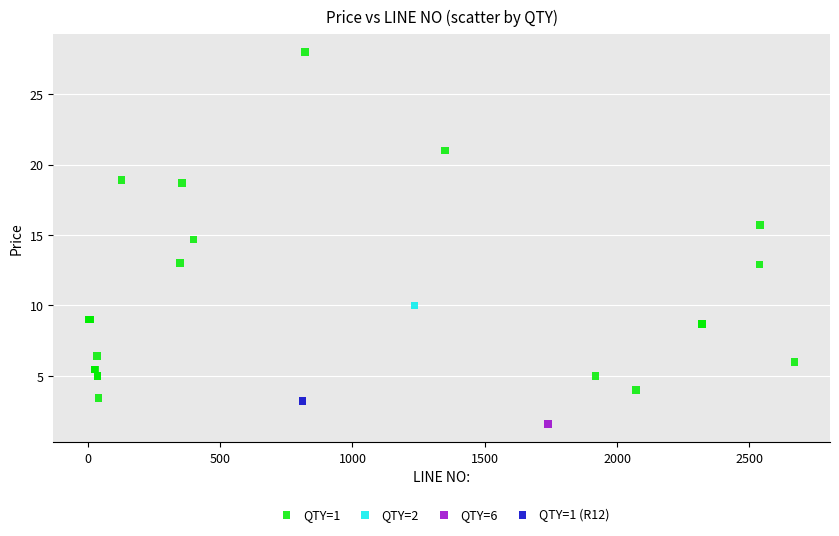

What are all the series names shown in the legend?

QTY=1, QTY=2, QTY=6, QTY=1 (R12)